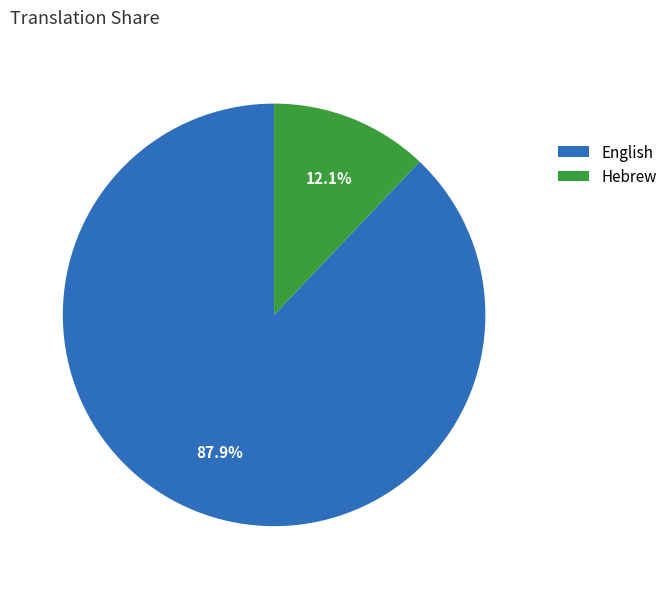

What percentage is the Hebrew slice, to the nearest percent?

12%